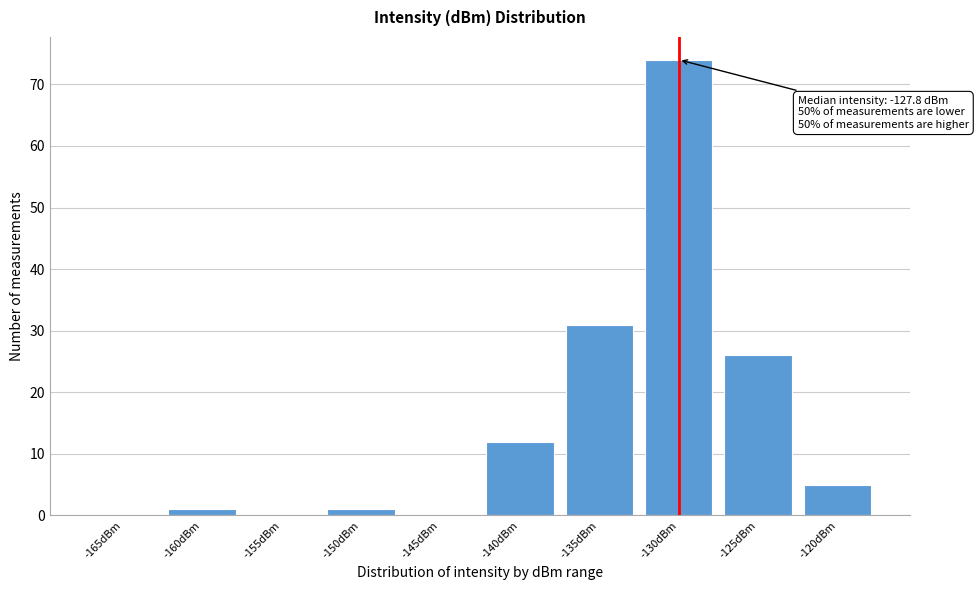

Reading left to right, transcribe all the data shown in this chart.

-165dBm=0	-160dBm=1	-155dBm=0	-150dBm=1	-145dBm=0	-140dBm=12	-135dBm=31	-130dBm=74	-125dBm=26	-120dBm=5